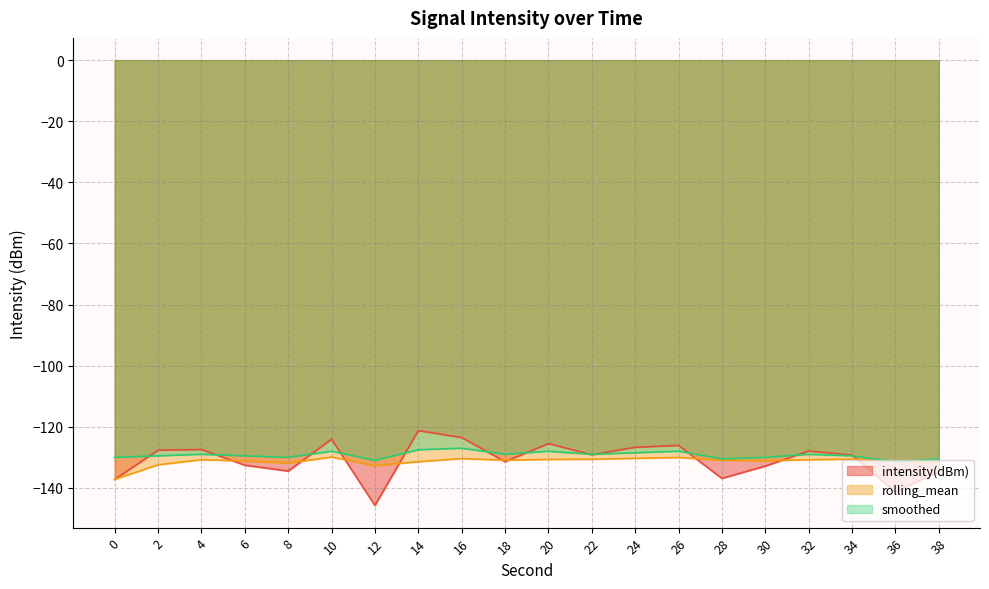

At which category does the chart reach its minimum across all series?

12